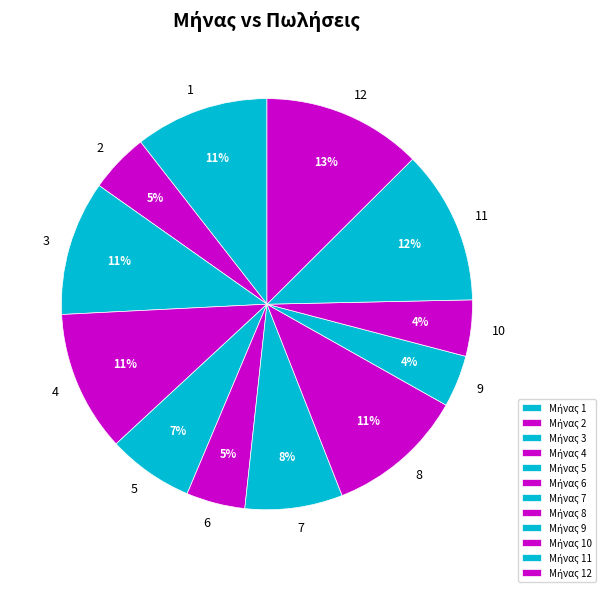

How many slices are in this pie chart?

12